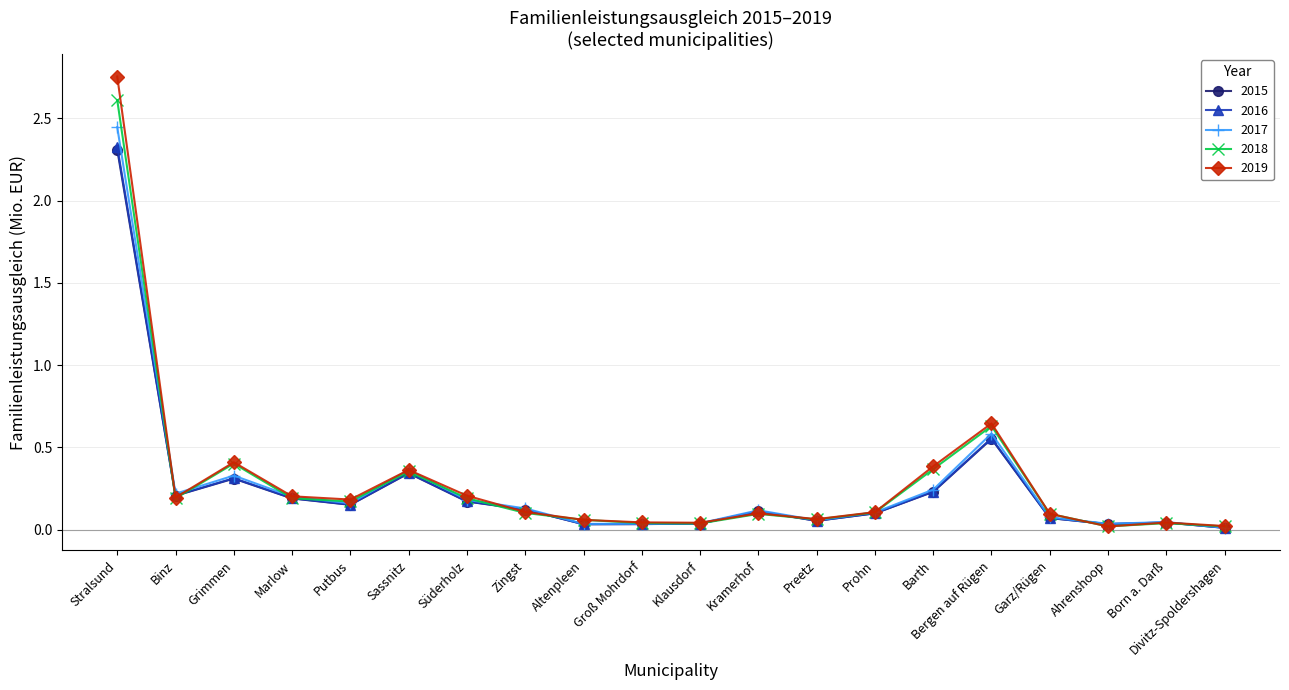

At which category is the sum across all series the highest?

Stralsund